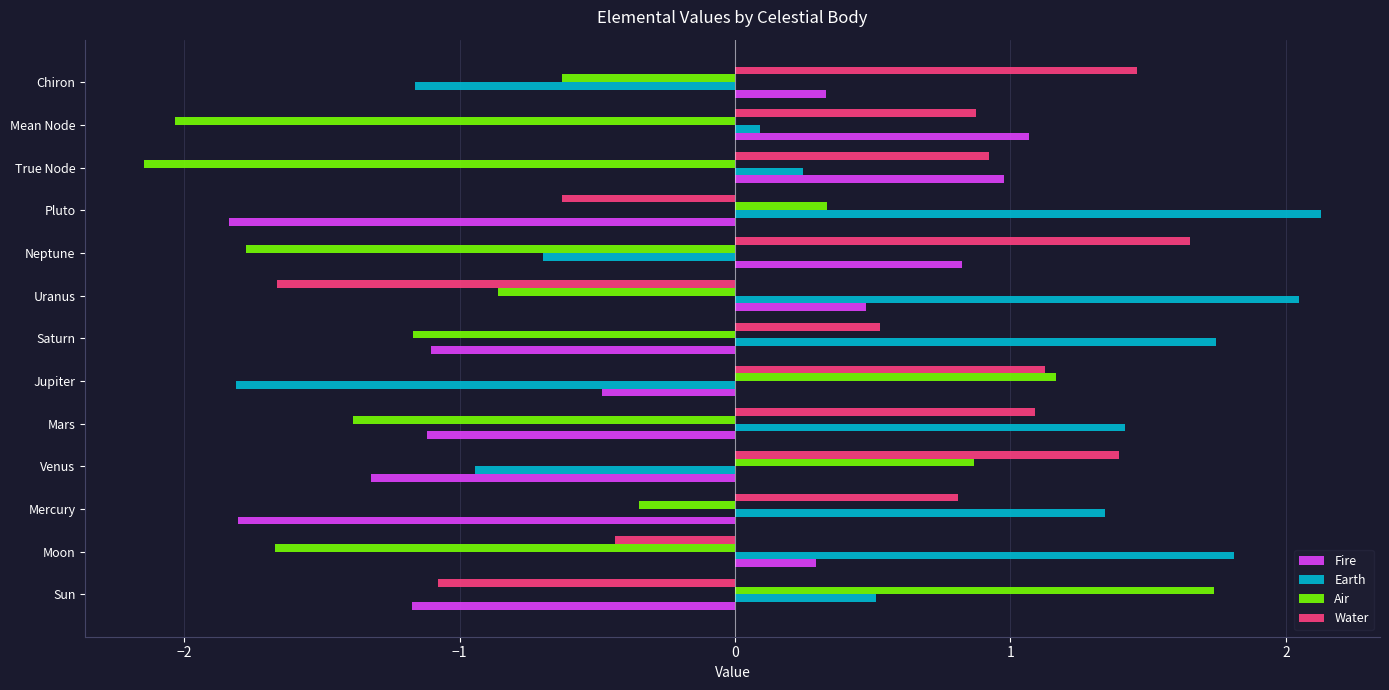

Is the value of Earth at Venus greater than the value of Water at Uranus?

Yes